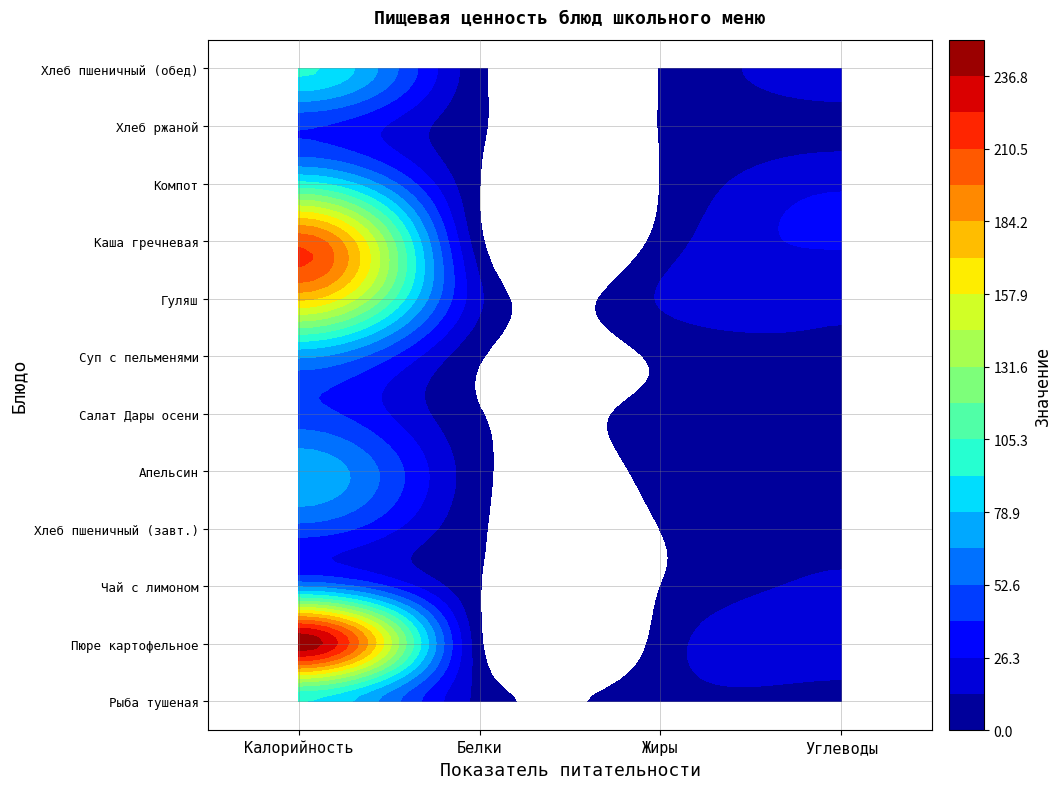

What is the sum of all Каша гречневая рассыпчатая values?

241.9